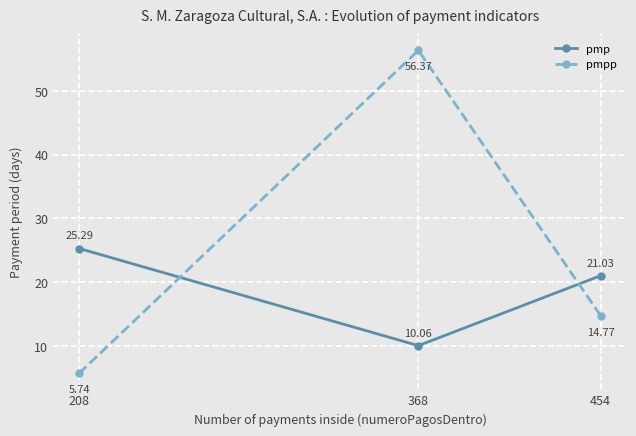

Count the number of categories in the chart.

3